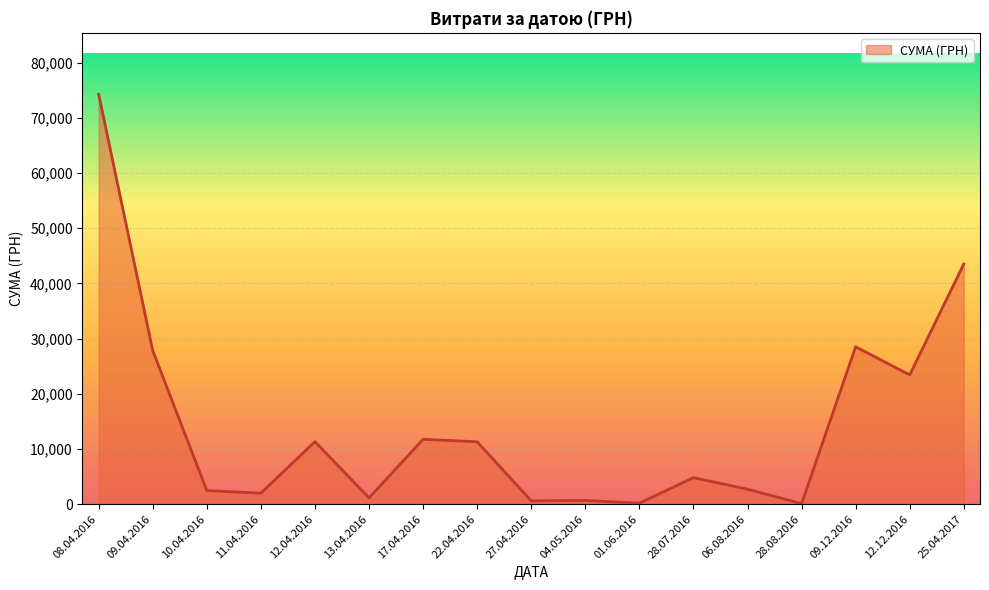

The chart shows a value of 17428.9 at 17.04.2016. True or false?

False